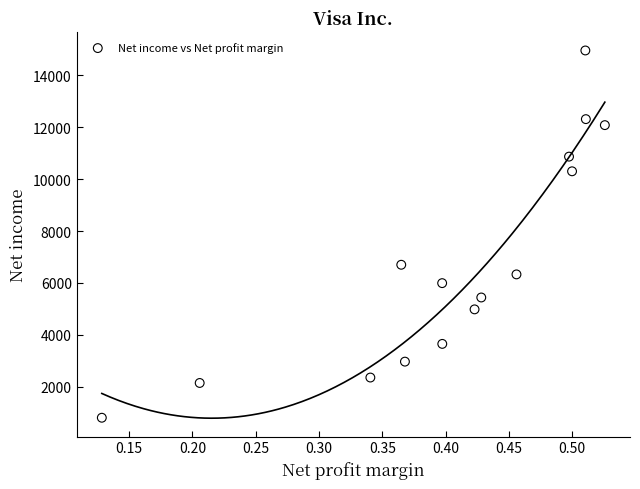

What Y value in the scatter plot is closest to 7880?

6699